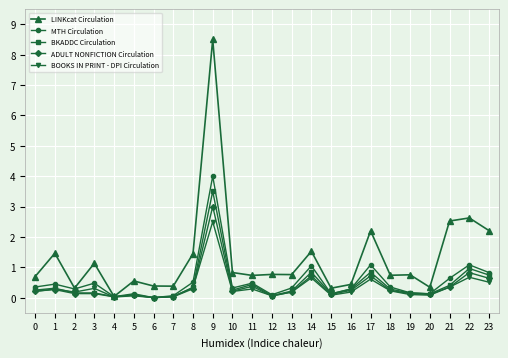

Rank the series at 9 from highest to lowest value.

LINKcat Circulation, MTH Circulation, BKADDC Circulation, ADULT NONFICTION Circulation, BOOKS IN PRINT - DPI Circulation